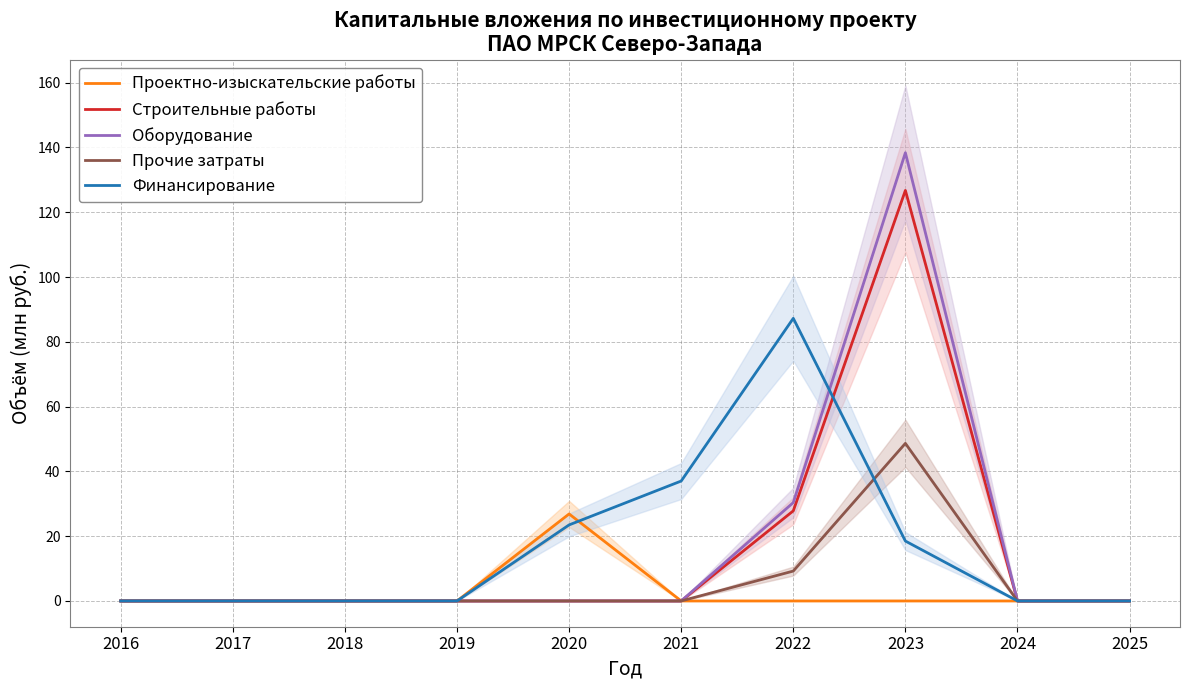

Is this an area chart (filled region under the line)?

No